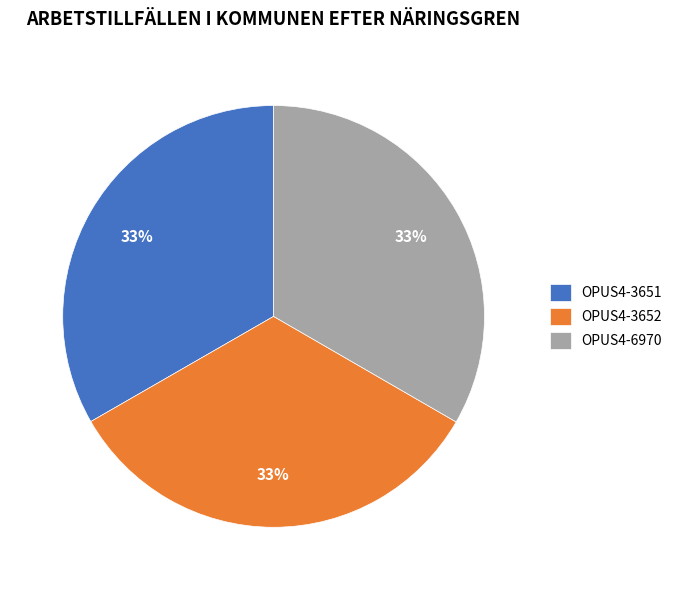

Approximately how many times larger is the value at OPUS4-6970 compared to OPUS4-3651?

1.0